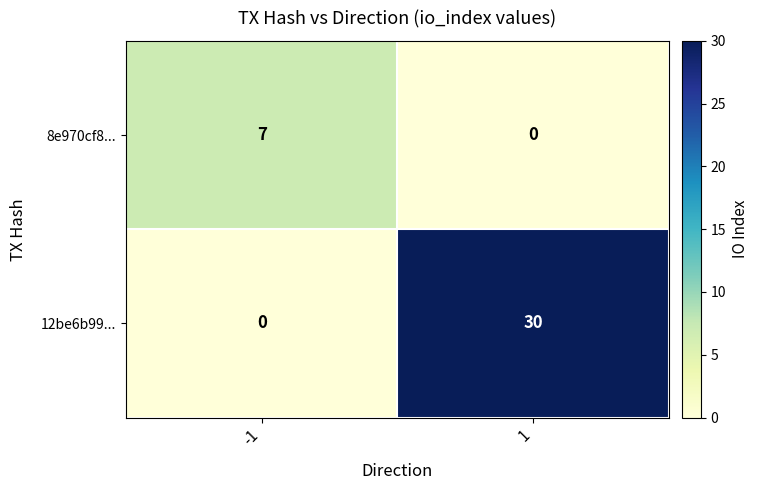

The 12be6b99... series shows 30 at 1. True or false?

True